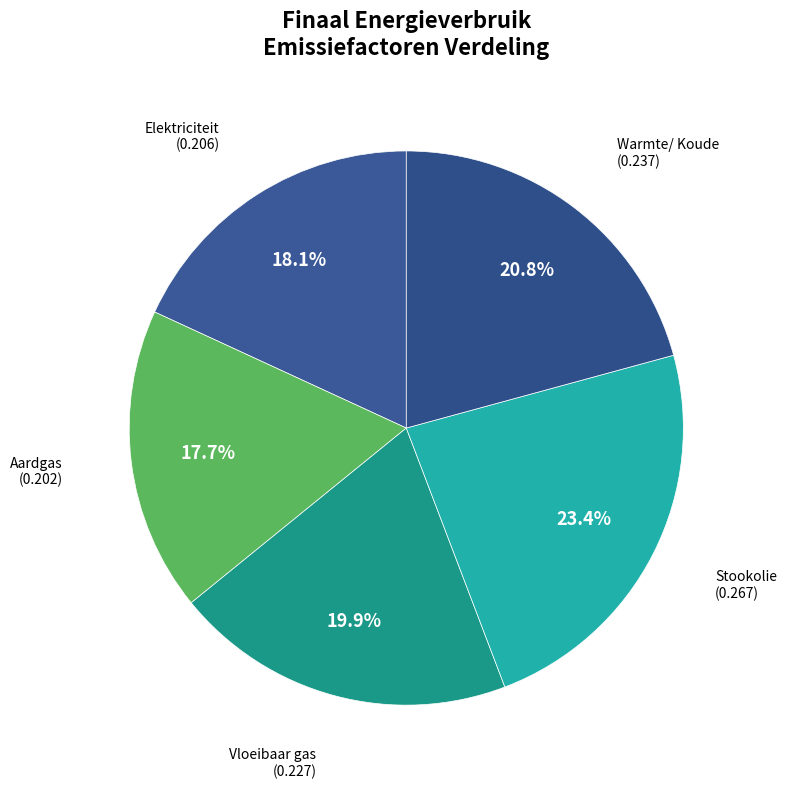

How many segments does this pie chart have?

5